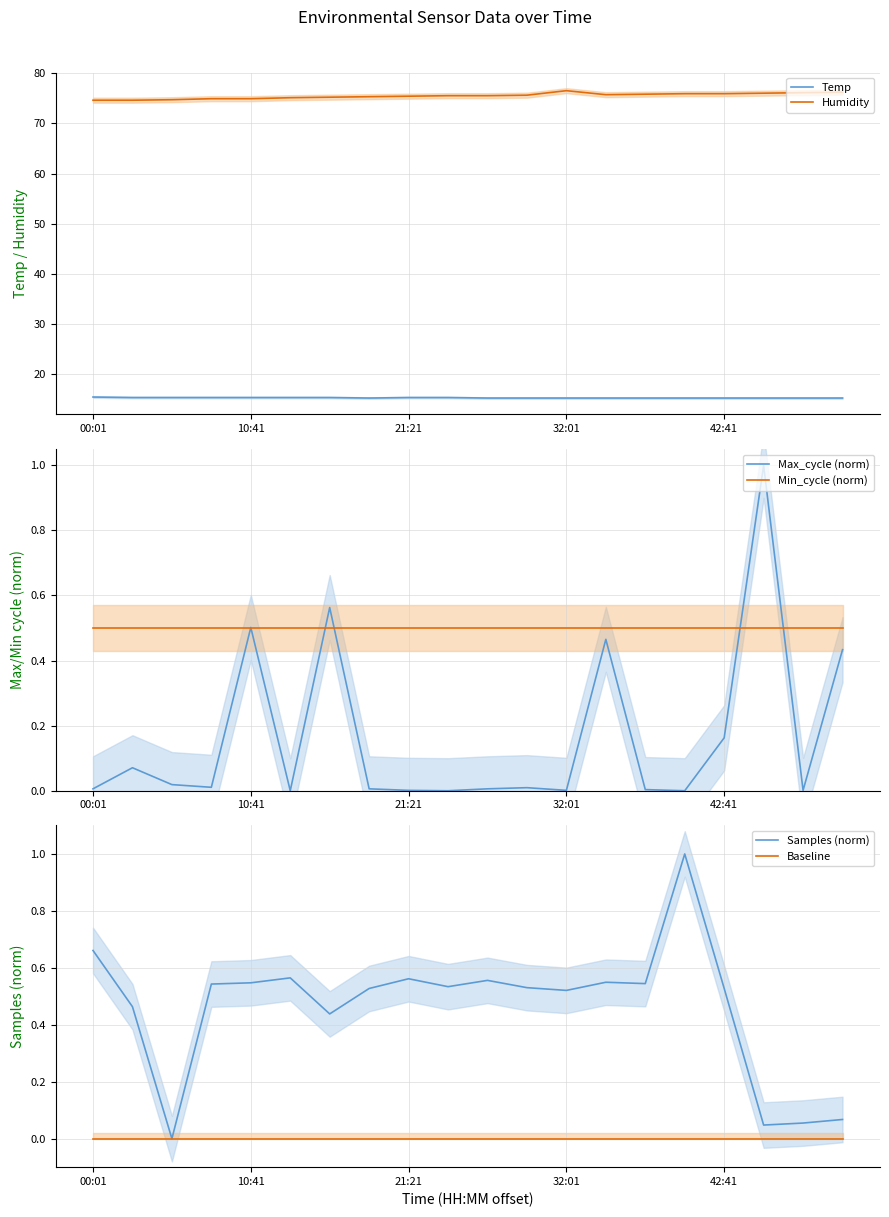

What are all the series names shown in the legend?

Temp, Humidity, Max_cycle (norm), Min_cycle (norm), Samples (norm), Baseline